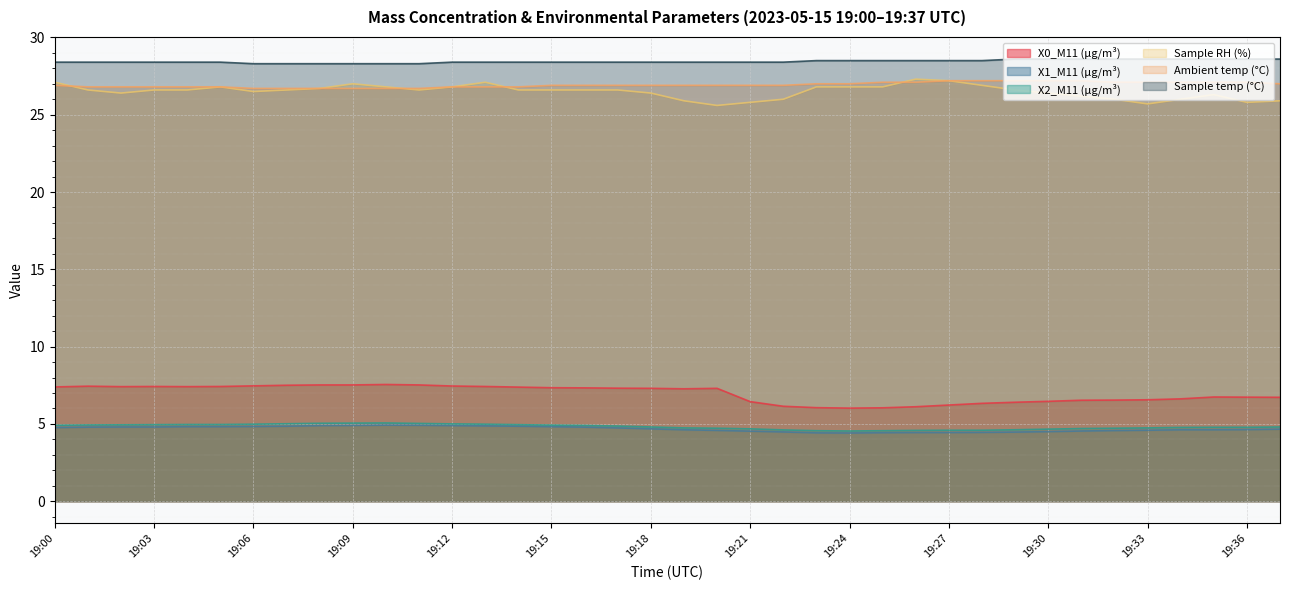

Reading right to left, transcribe all the data shown in this chart.

X0_M11 (μg/m³): 19:37=6.7	19:36=6.7	19:35=6.7	19:34=6.6	19:33=6.6	19:32=6.5	19:31=6.5	19:30=6.5	19:29=6.4	19:28=6.3	19:27=6.2	19:26=6.1	19:25=6.0	19:24=6.0	19:23=6.0	19:22=6.1	19:21=6.4	19:20=7.3	19:19=7.3	19:18=7.3	19:17=7.3	19:16=7.3	19:15=7.3	19:14=7.4	19:13=7.4	19:12=7.5	19:11=7.5	19:10=7.5	19:09=7.5	19:08=7.5	19:07=7.5	19:06=7.5	19:05=7.4	19:04=7.4	19:03=7.4	19:02=7.4	19:01=7.4	19:00=7.4
X1_M11 (μg/m³): 19:37=4.7	19:36=4.6	19:35=4.6	19:34=4.6	19:33=4.6	19:32=4.6	19:31=4.5	19:30=4.5	19:29=4.5	19:28=4.5	19:27=4.4	19:26=4.4	19:25=4.4	19:24=4.4	19:23=4.4	19:22=4.5	19:21=4.5	19:20=4.6	19:19=4.6	19:18=4.7	19:17=4.7	19:16=4.8	19:15=4.8	19:14=4.8	19:13=4.9	19:12=4.9	19:11=4.9	19:10=4.9	19:09=4.9	19:08=4.9	19:07=4.8	19:06=4.8	19:05=4.8	19:04=4.8	19:03=4.8	19:02=4.8	19:01=4.8	19:00=4.8
X2_M11 (μg/m³): 19:37=4.8	19:36=4.8	19:35=4.8	19:34=4.8	19:33=4.7	19:32=4.7	19:31=4.7	19:30=4.7	19:29=4.6	19:28=4.6	19:27=4.6	19:26=4.6	19:25=4.6	19:24=4.5	19:23=4.6	19:22=4.6	19:21=4.7	19:20=4.7	19:19=4.7	19:18=4.8	19:17=4.9	19:16=4.9	19:15=4.9	19:14=5.0	19:13=5.0	19:12=5.0	19:11=5.0	19:10=5.1	19:09=5.0	19:08=5.0	19:07=5.0	19:06=5.0	19:05=5.0	19:04=5.0	19:03=5.0	19:02=4.9	19:01=4.9	19:00=4.9
Sample RH (%): 19:37=25.9	19:36=25.8	19:35=26.3	19:34=26.0	19:33=25.7	19:32=26.0	19:31=26.2	19:30=26.4	19:29=26.6	19:28=26.9	19:27=27.2	19:26=27.3	19:25=26.8	19:24=26.8	19:23=26.8	19:22=26.0	19:21=25.8	19:20=25.6	19:19=25.9	19:18=26.4	19:17=26.6	19:16=26.6	19:15=26.6	19:14=26.6	19:13=27.1	19:12=26.8	19:11=26.6	19:10=26.8	19:09=27.0	19:08=26.7	19:07=26.6	19:06=26.5	19:05=26.8	19:04=26.6	19:03=26.6	19:02=26.4	19:01=26.6	19:00=27.1
Ambient temp (°C): 19:37=27.0	19:36=27.1	19:35=27.1	19:34=27.1	19:33=27.1	19:32=27.1	19:31=27.2	19:30=27.2	19:29=27.2	19:28=27.2	19:27=27.2	19:26=27.1	19:25=27.1	19:24=27.0	19:23=27.0	19:22=26.9	19:21=26.9	19:20=26.9	19:19=26.9	19:18=26.9	19:17=26.9	19:16=26.9	19:15=26.9	19:14=26.8	19:13=26.8	19:12=26.8	19:11=26.7	19:10=26.7	19:09=26.7	19:08=26.7	19:07=26.7	19:06=26.7	19:05=26.8	19:04=26.8	19:03=26.8	19:02=26.8	19:01=26.8	19:00=26.9
Sample temp (°C): 19:37=28.6	19:36=28.6	19:35=28.6	19:34=28.6	19:33=28.6	19:32=28.6	19:31=28.6	19:30=28.6	19:29=28.6	19:28=28.5	19:27=28.5	19:26=28.5	19:25=28.5	19:24=28.5	19:23=28.5	19:22=28.4	19:21=28.4	19:20=28.4	19:19=28.4	19:18=28.4	19:17=28.4	19:16=28.4	19:15=28.4	19:14=28.4	19:13=28.4	19:12=28.4	19:11=28.3	19:10=28.3	19:09=28.3	19:08=28.3	19:07=28.3	19:06=28.3	19:05=28.4	19:04=28.4	19:03=28.4	19:02=28.4	19:01=28.4	19:00=28.4